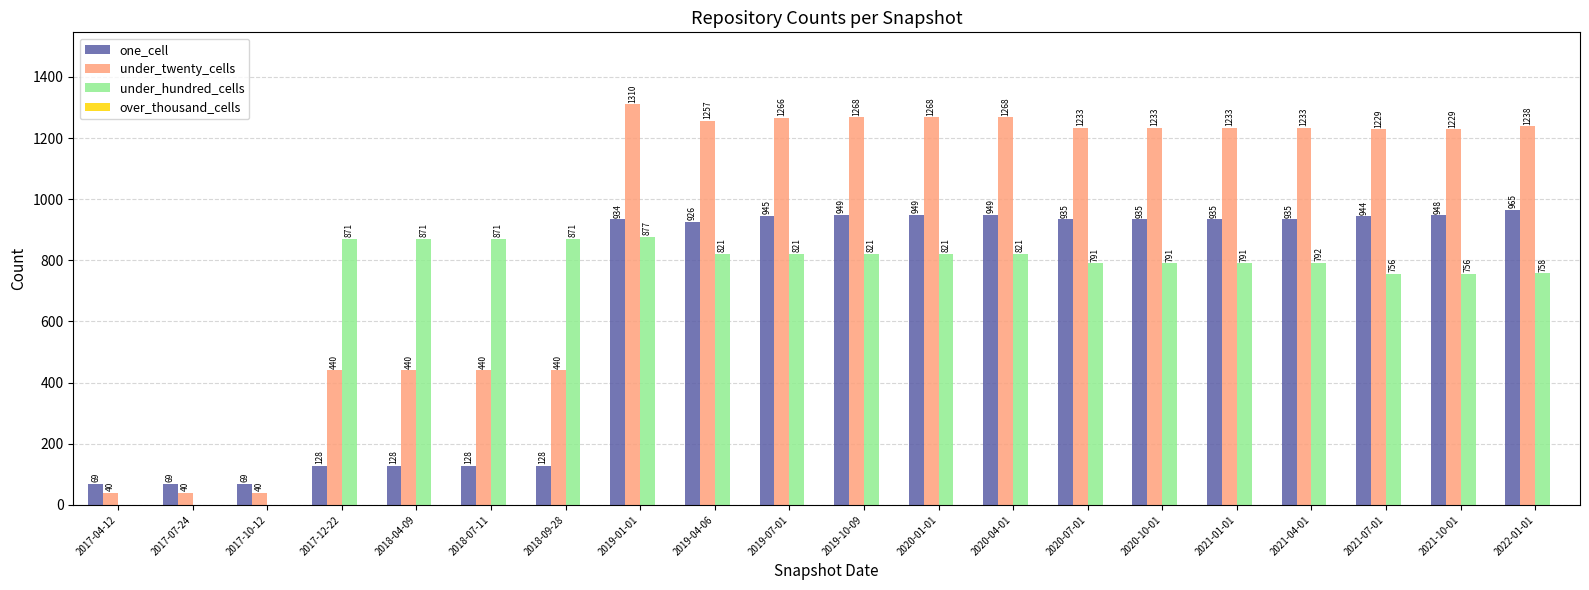

What value does the under_twenty_cells series have at 2019-10-09?

1268